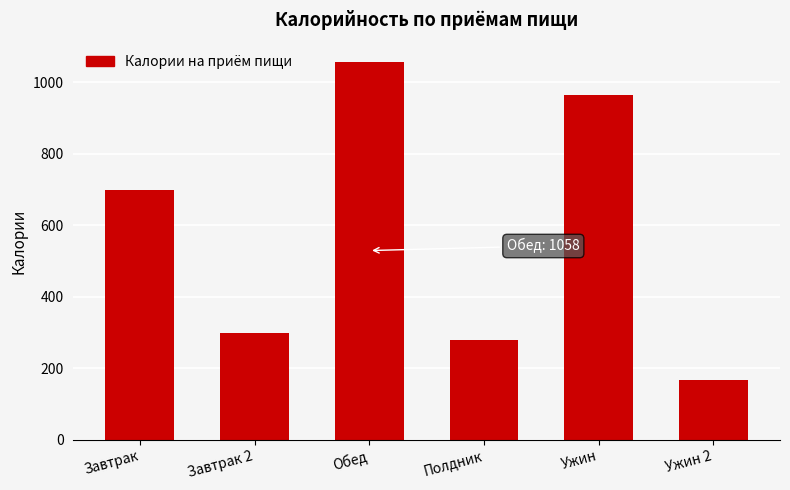

What is the value of the 3rd bar from the left?

1058